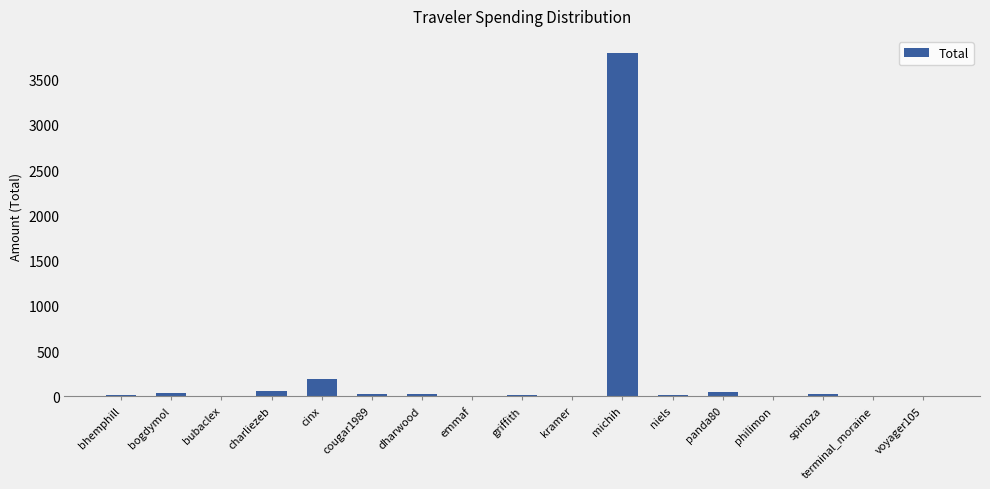

How many distinct data groups are displayed?

1